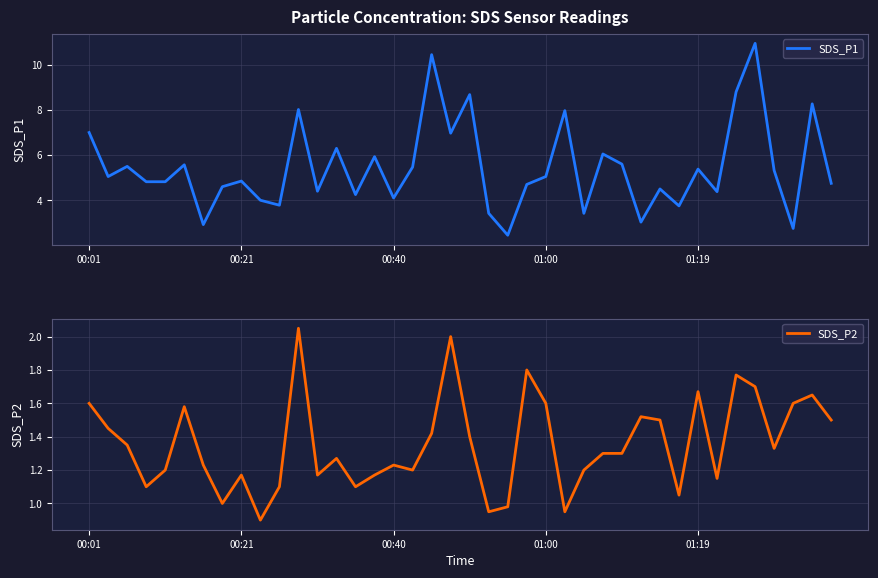

True or false: SDS_P1 has more than 2 points higher than both neighbors.

True